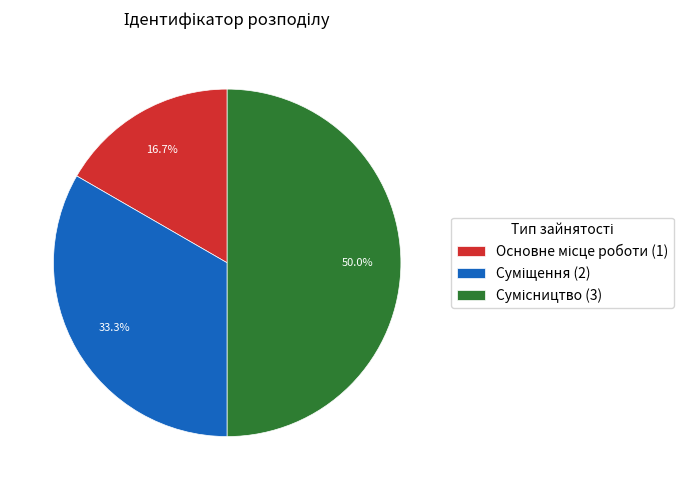

To the nearest percent, what is the difference between the largest and smallest slice percentages?

33%